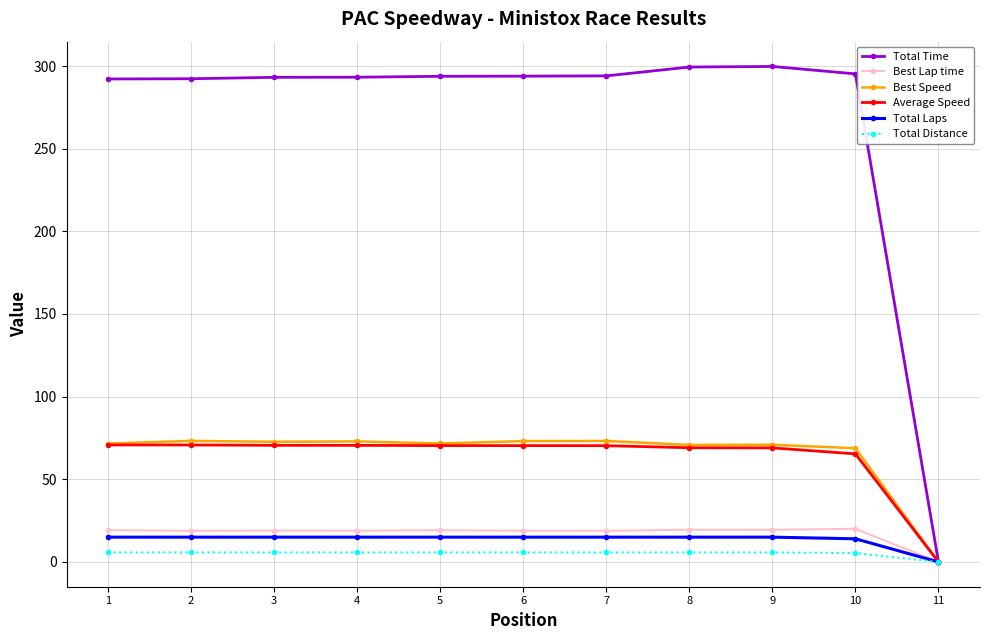

At which label does Average Speed reach its minimum?

11